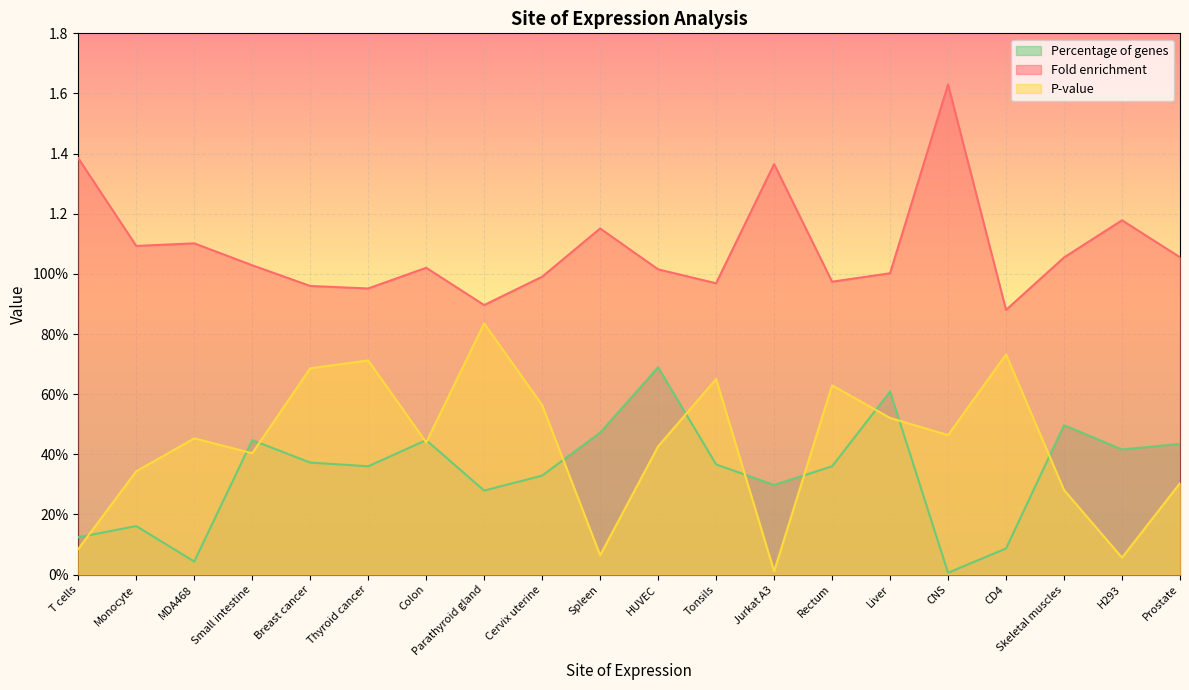

True or false: Percentage of genes and P-value cross at least once.

True